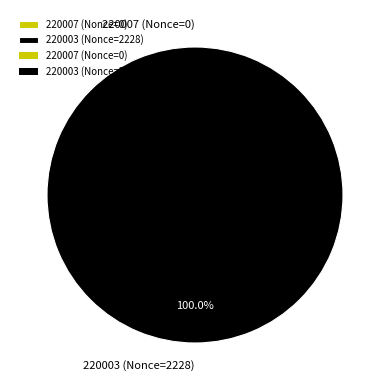

Combined, do 220003 and 220007 account for over 50%?

Yes